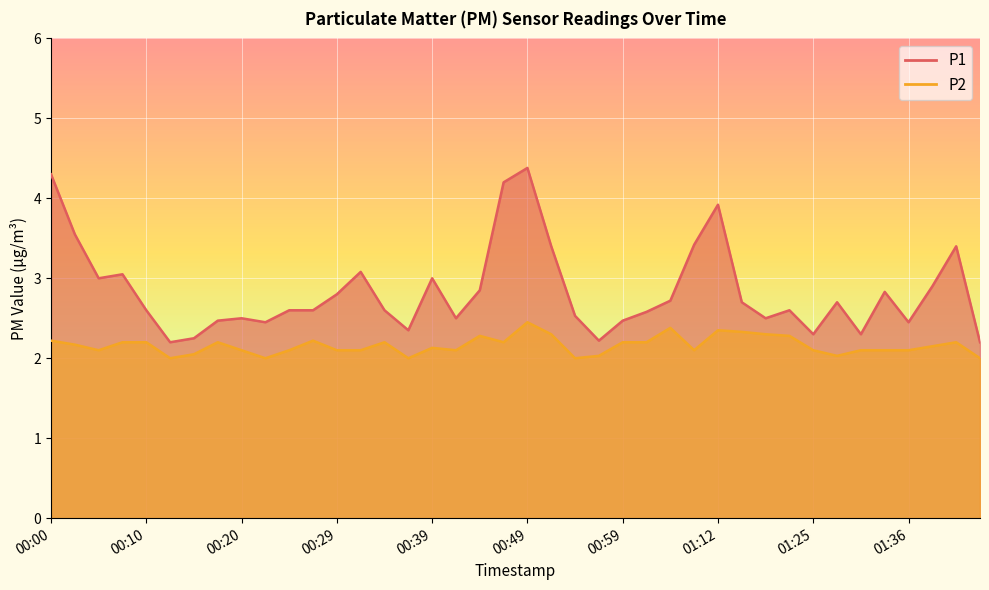

The value of P1 at 01:40 is 5.8. True or false?

False